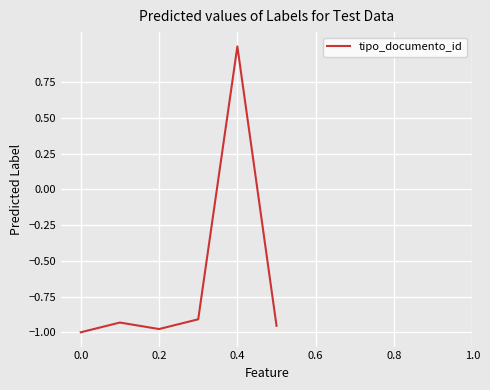

What is the maximum value shown in the chart?

1.0